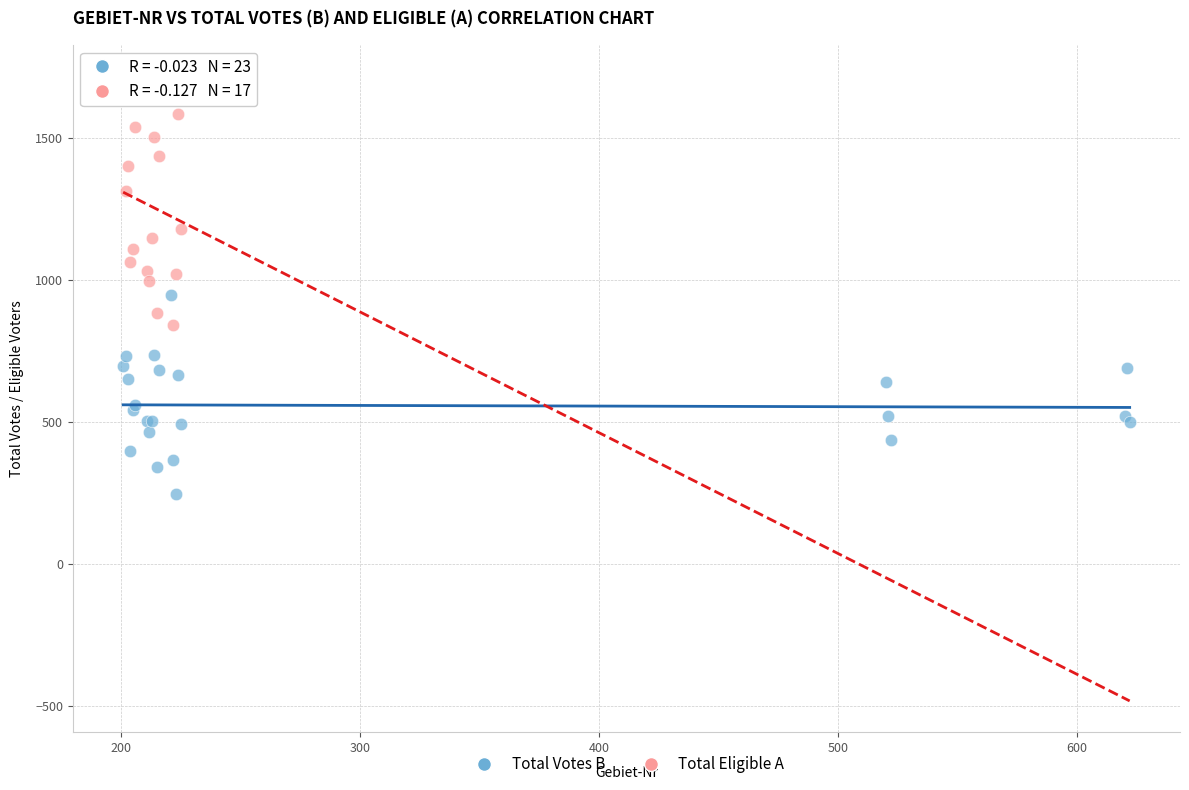

Which series contains the lowest Y value?

Total Votes B